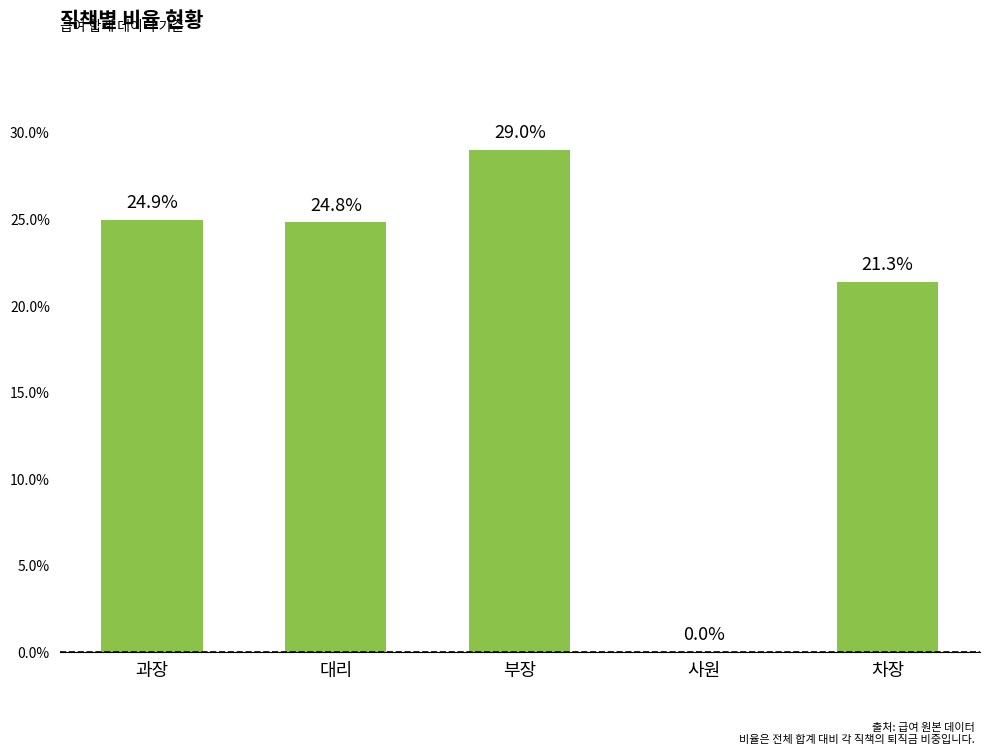

Rank the categories by value from lowest to highest.

사원, 차장, 대리, 과장, 부장